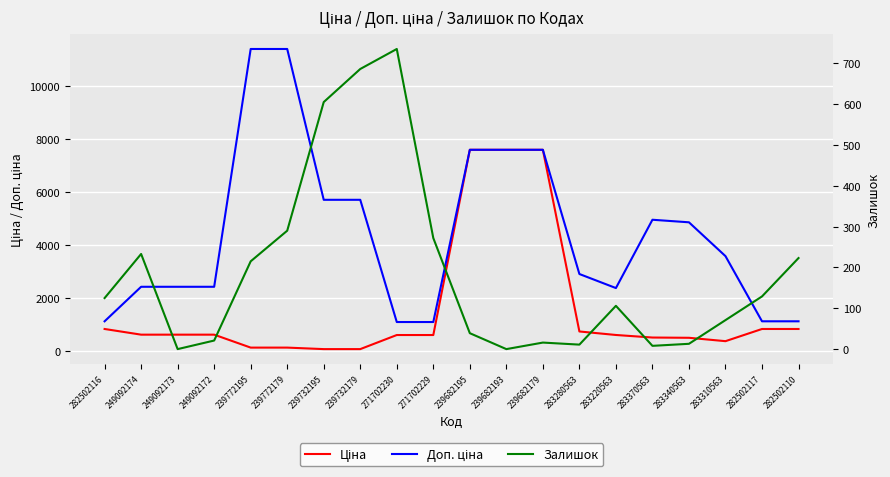

Where does the Залишок series first go above 125?

249092174